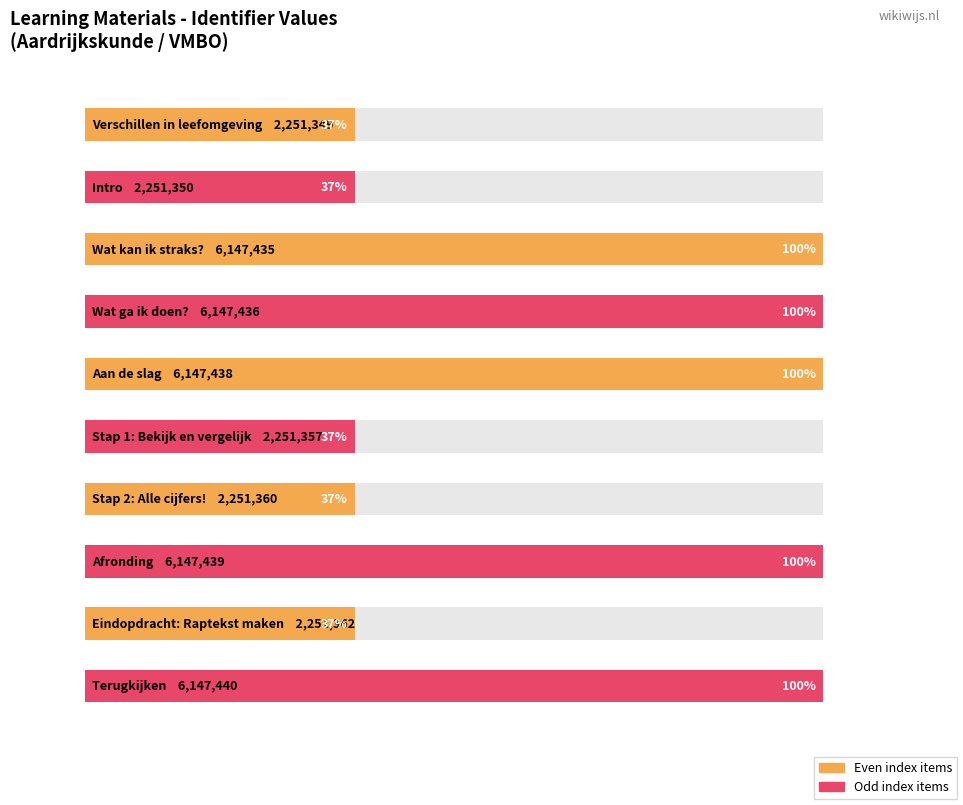

What is the greatest value displayed?

6147440